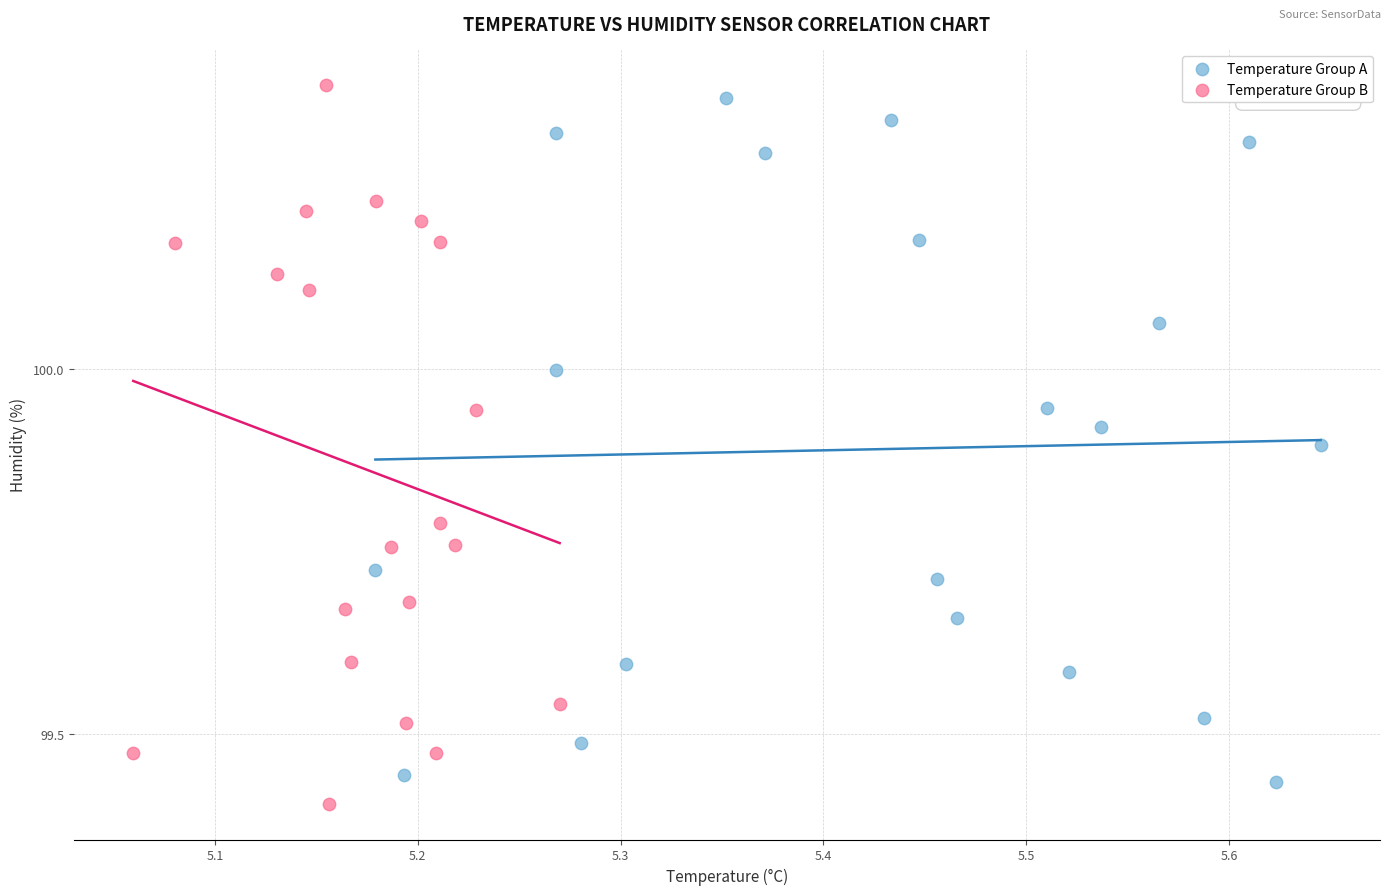

What are all the series names shown in the legend?

Temperature Group A, Temperature Group B